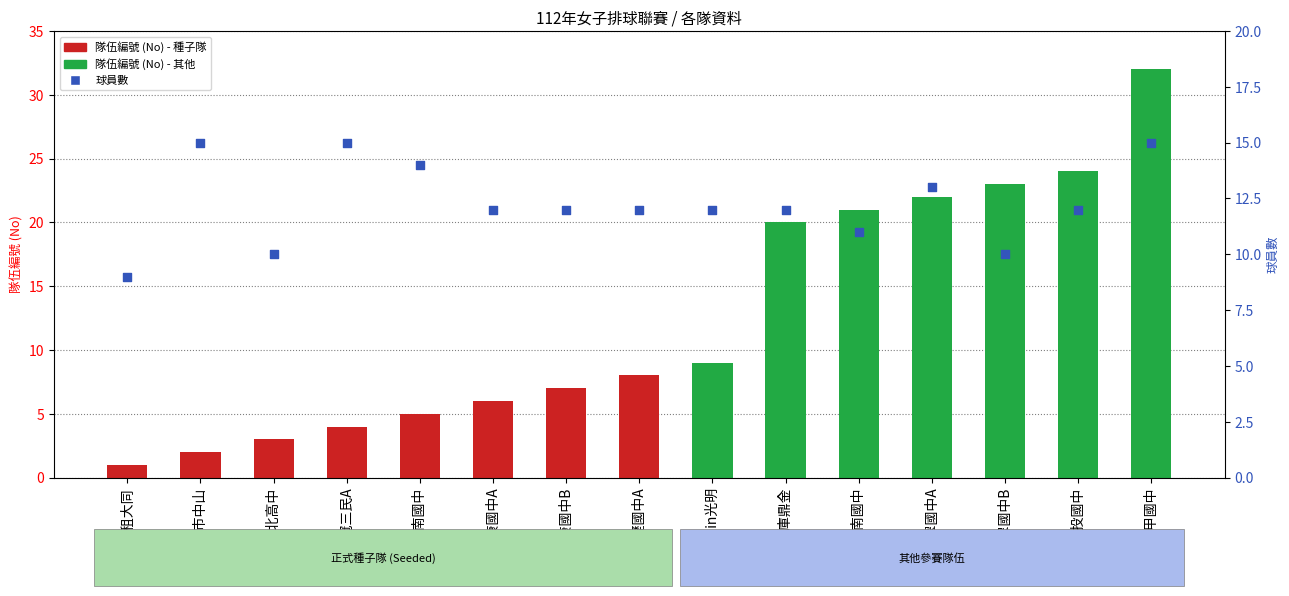

Which series reaches the maximum Y coordinate?

隊伍編號 (No)